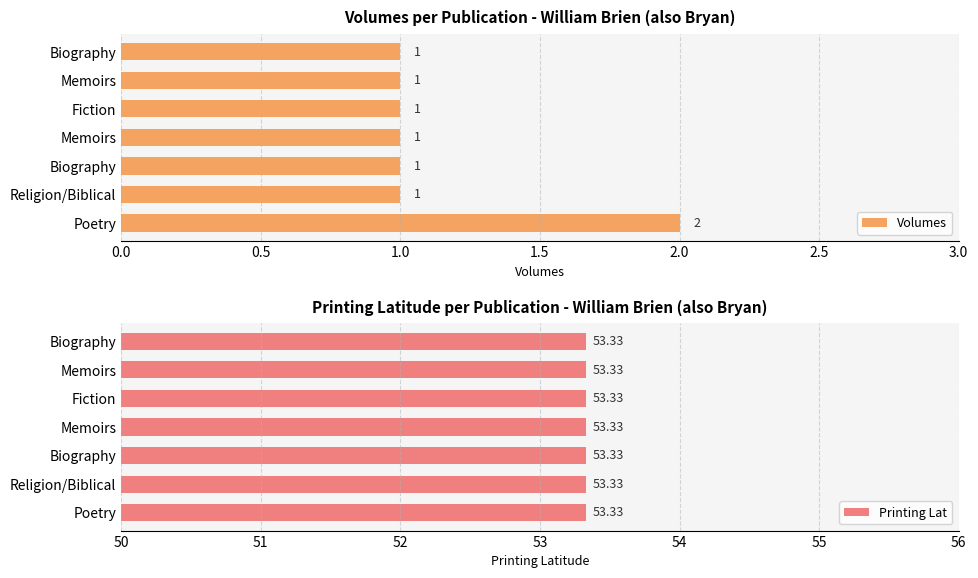

How many bars are there in total?

14